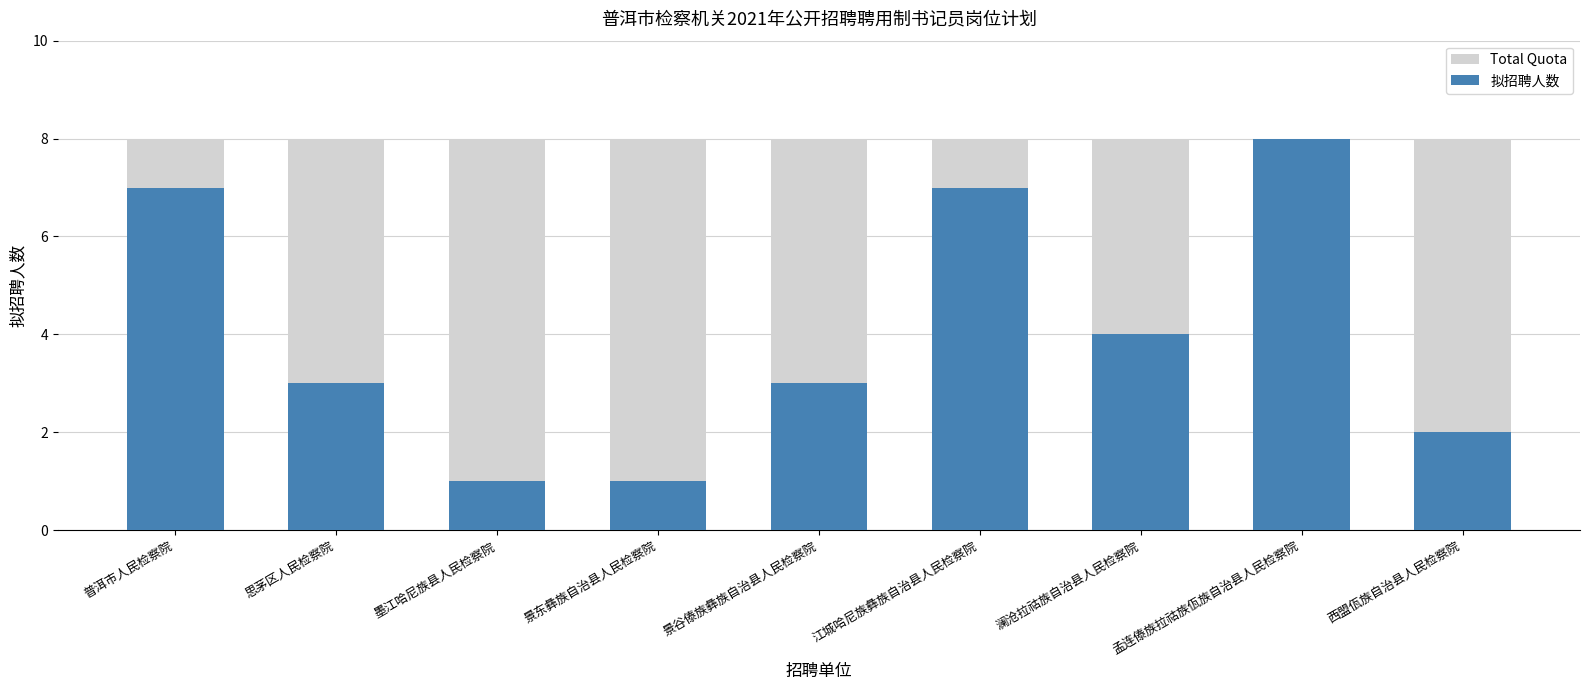

What is the difference between the 拟招聘人数 values at 西盟佤族自治县人民检察院 and 普洱市人民检察院?

5